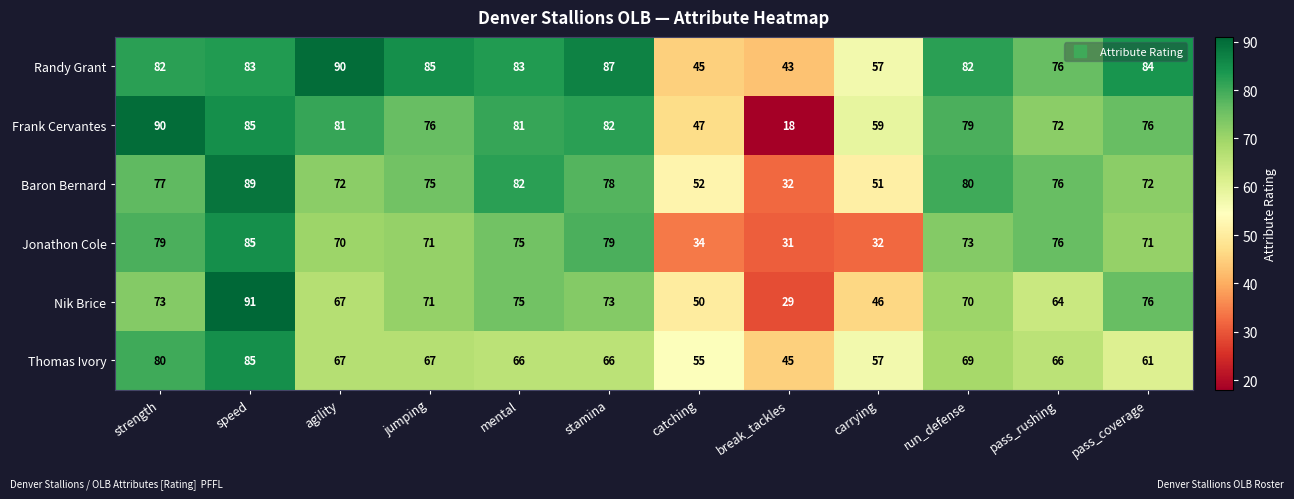

Which label corresponds to the largest value in the chart?

speed